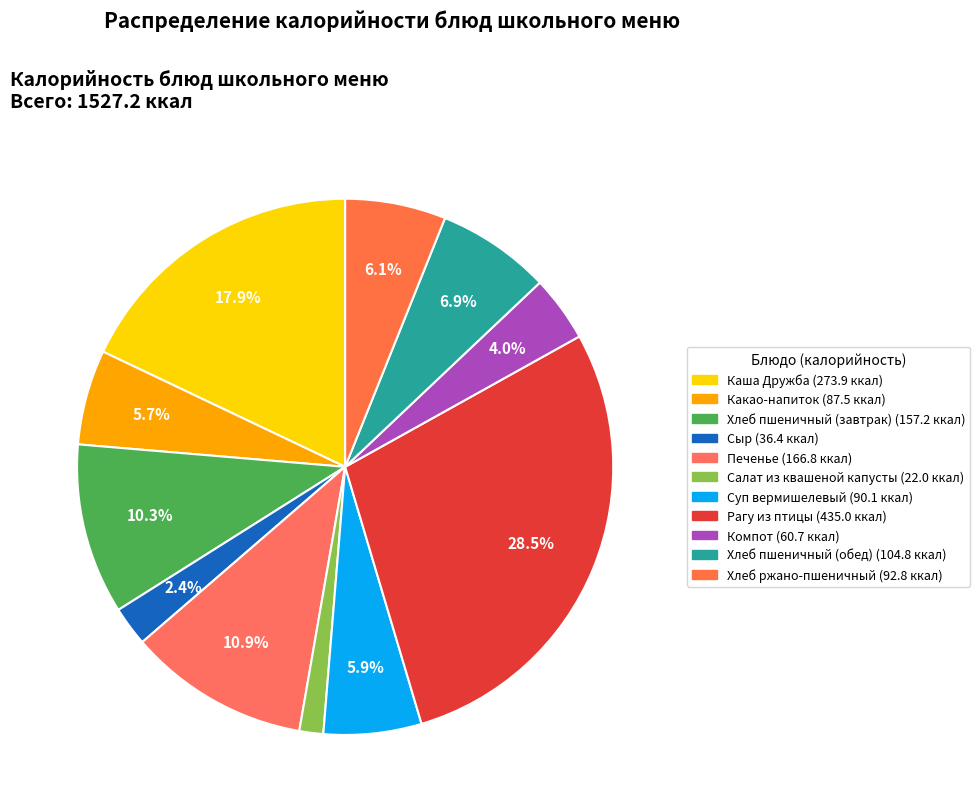

Count the number of slices in the pie.

11